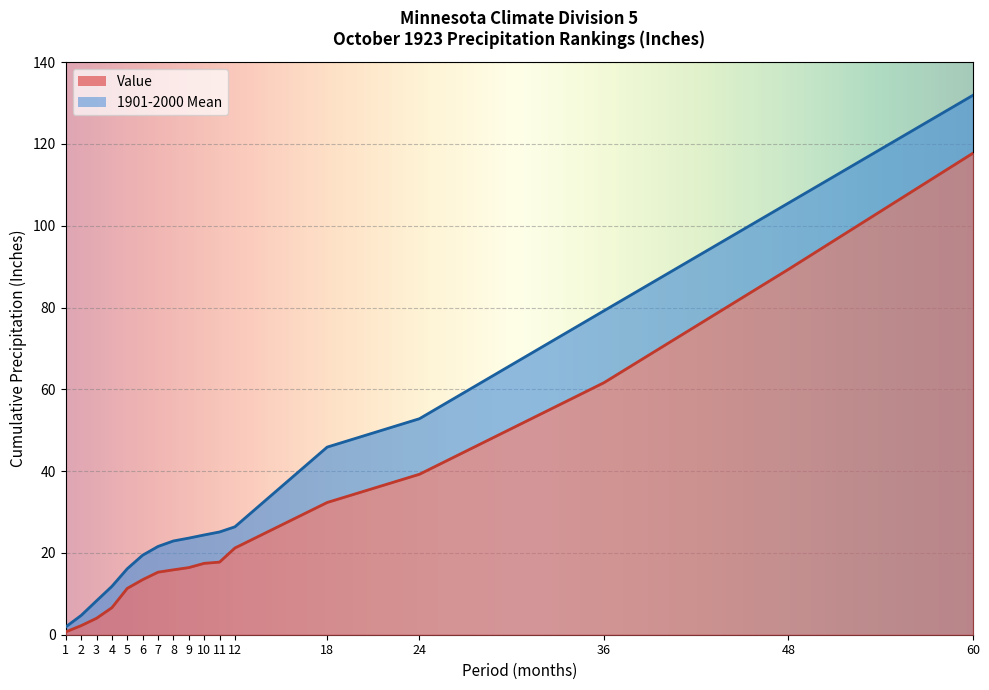

What is the sum of all 1901-2000 Mean values?

621.6